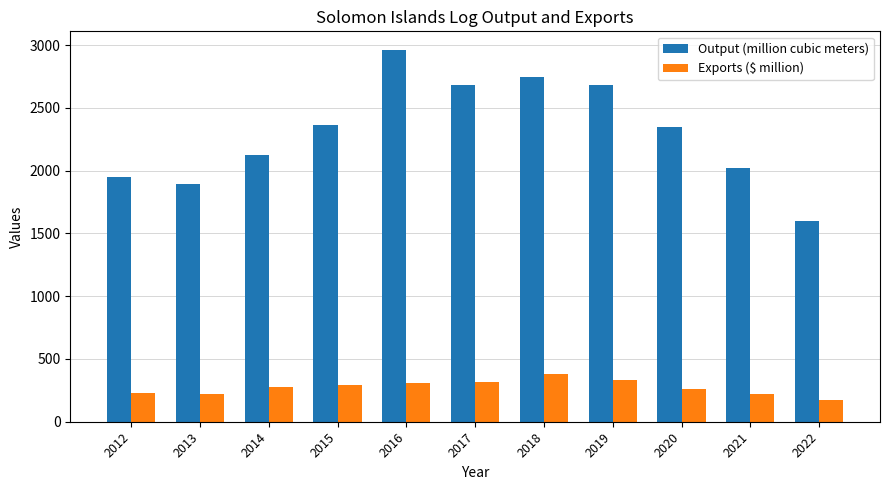

What is the total value across all series at 2012?

2178.4